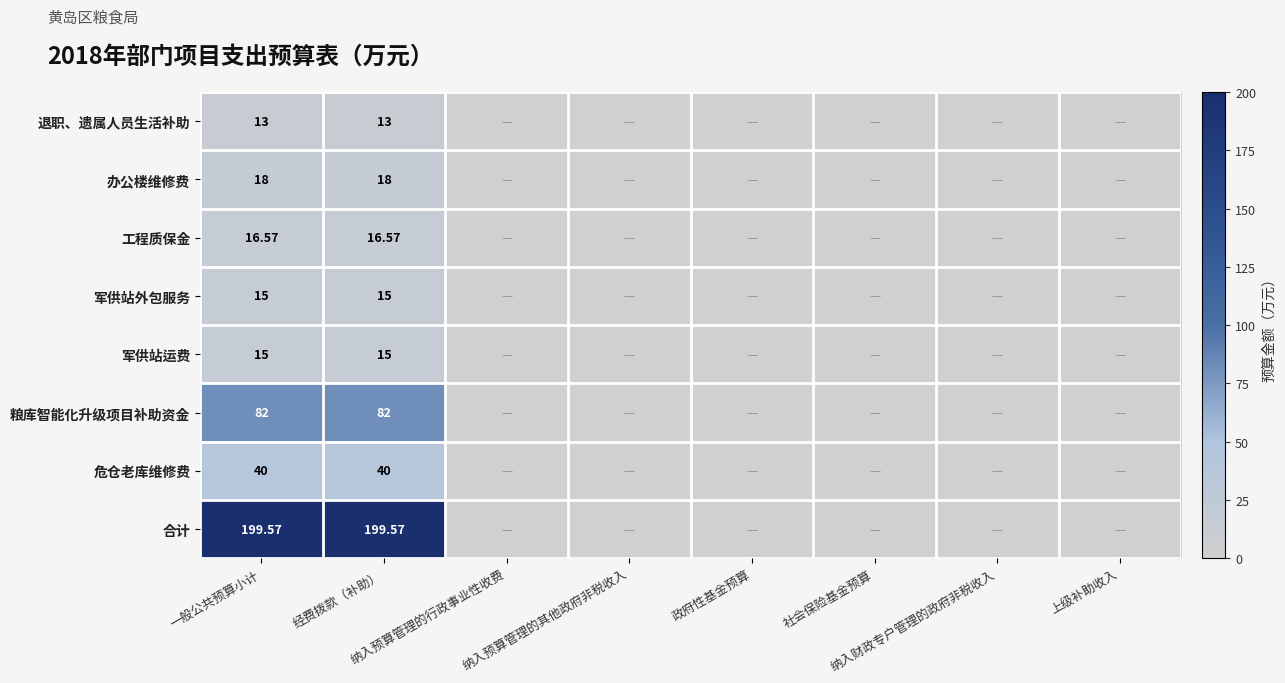

Which category has the highest value in the 退职、遗属人员生活补助 series?

一般公共预算小计